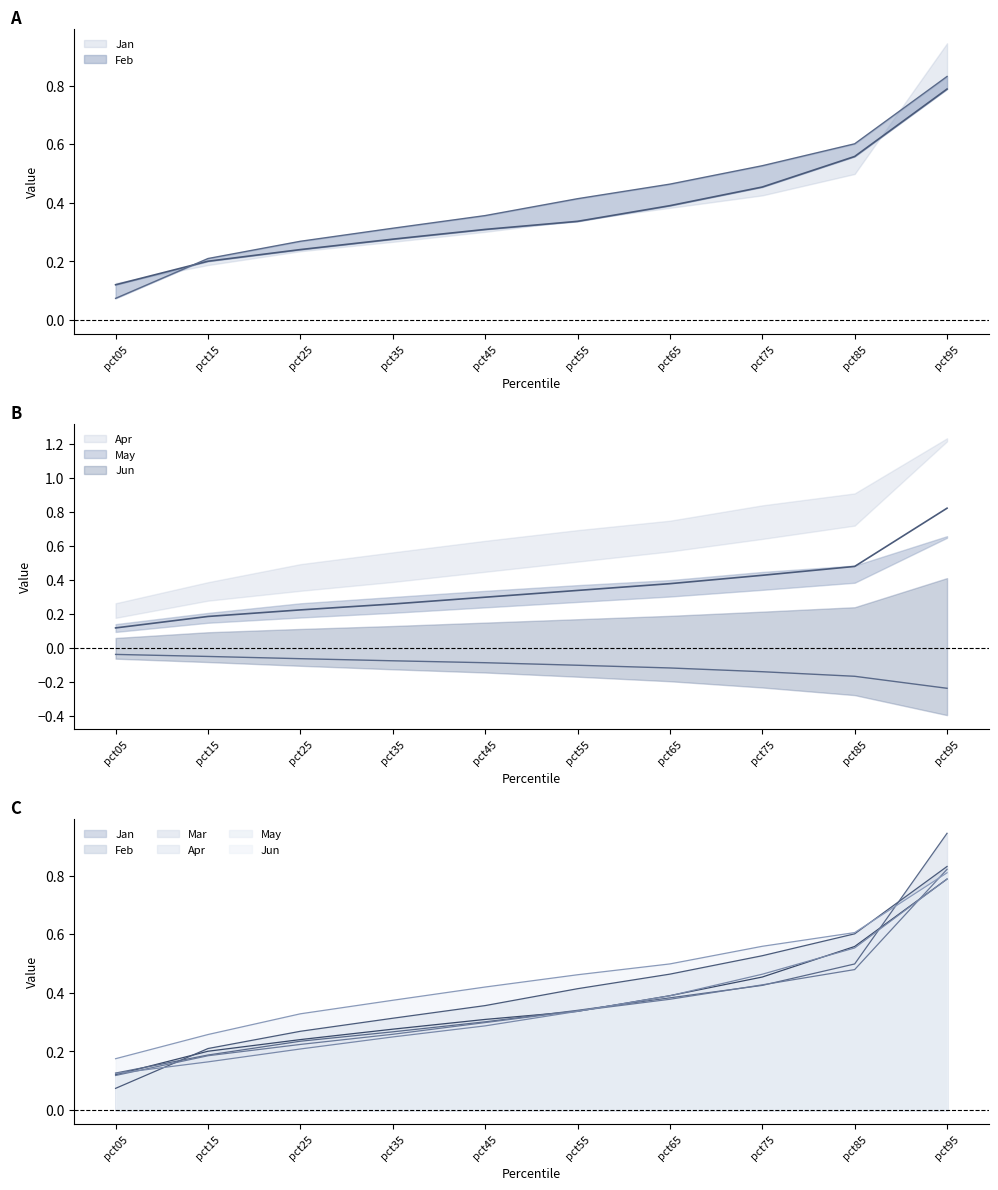

Is it true that May equals -0.4 at pct95?

False